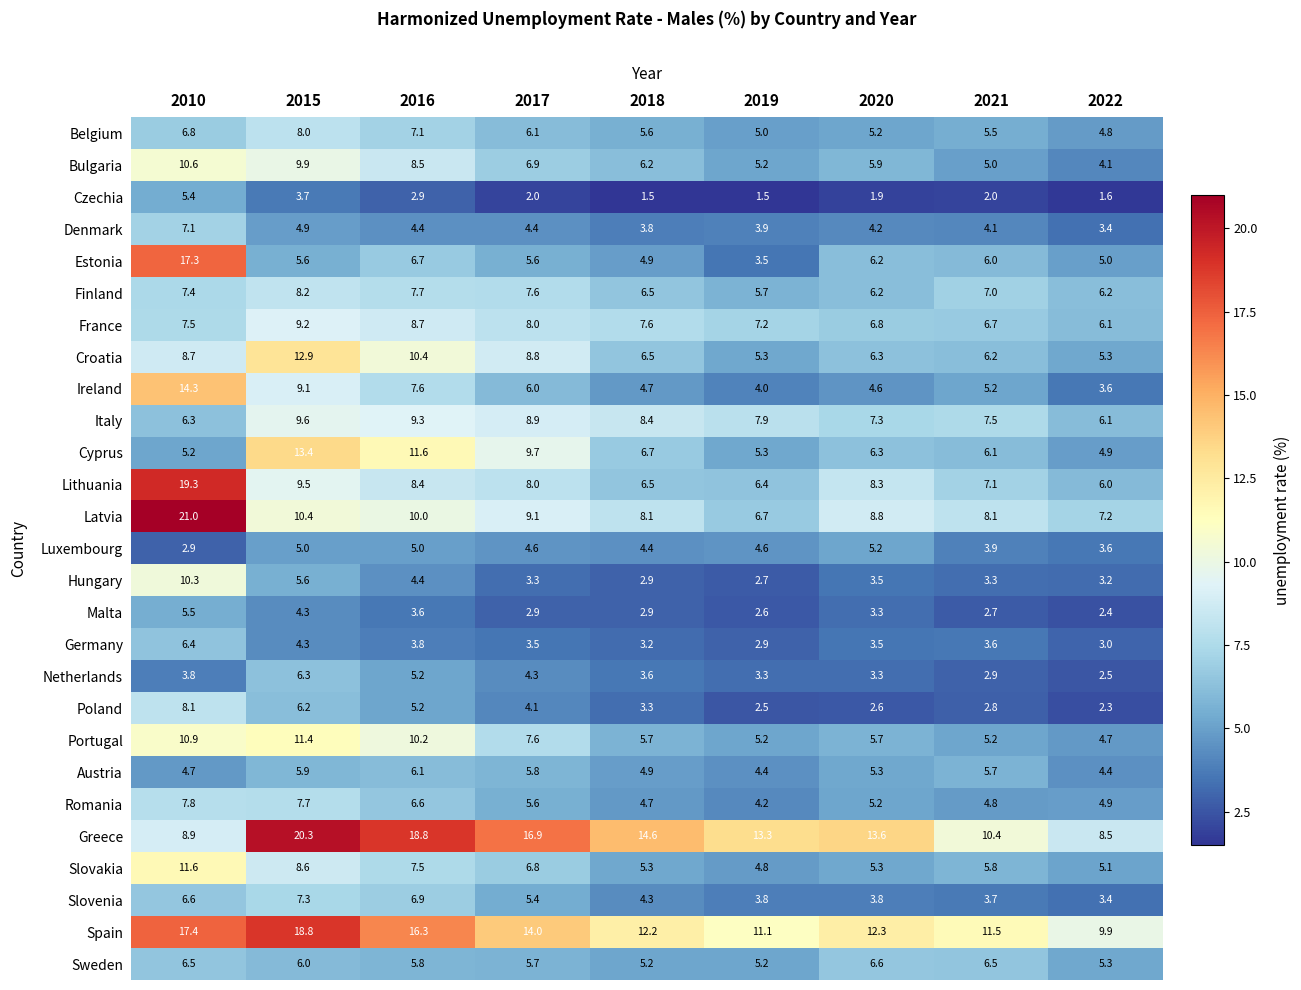

What is the difference between the maximum and minimum values in the Spain series?

8.9